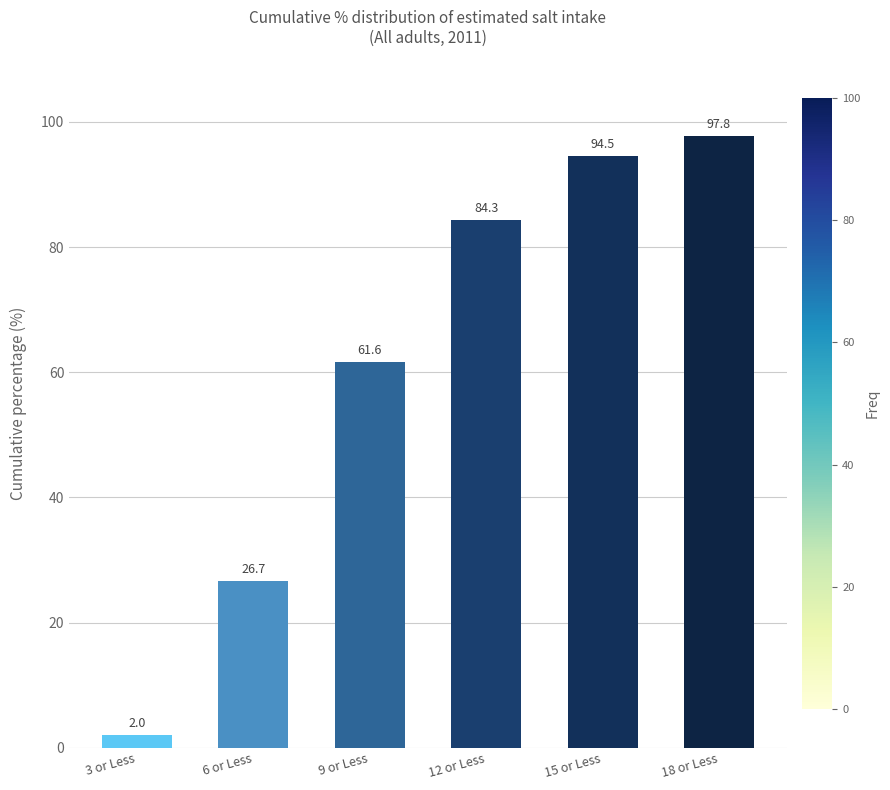

Are the bars horizontal?

No